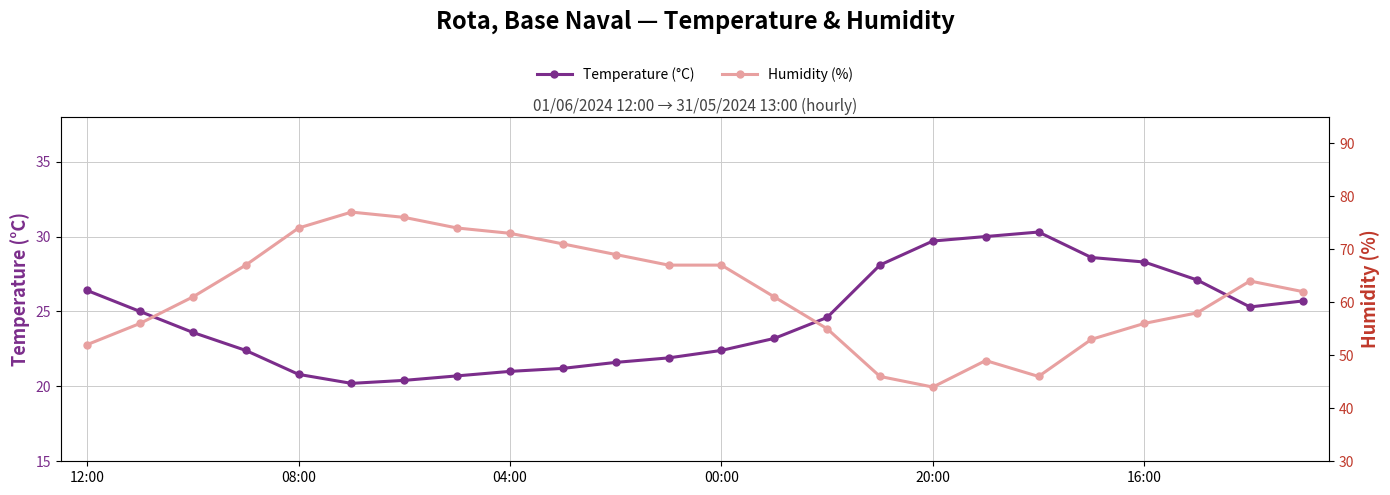

List the series in order of their overall mean, highest first.

Humidity (%), Temperature (°C)